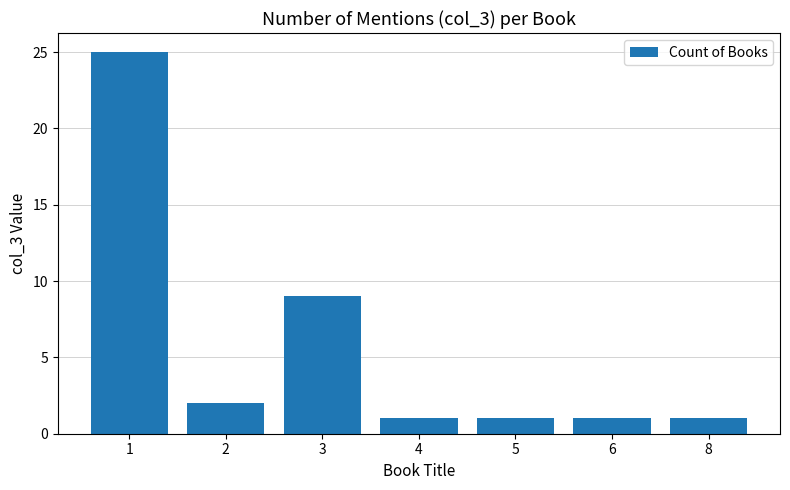

Count the number of data series in this chart.

1